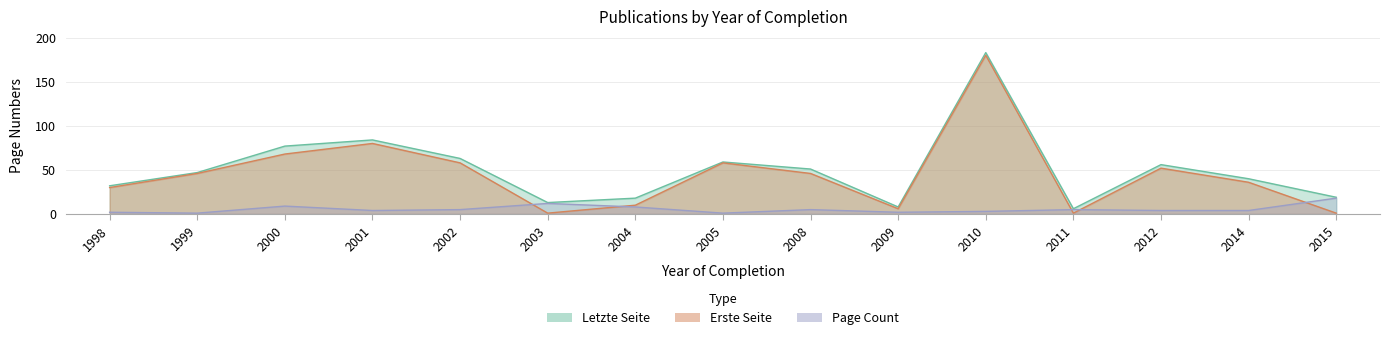

How many lines are shown in the chart?

3